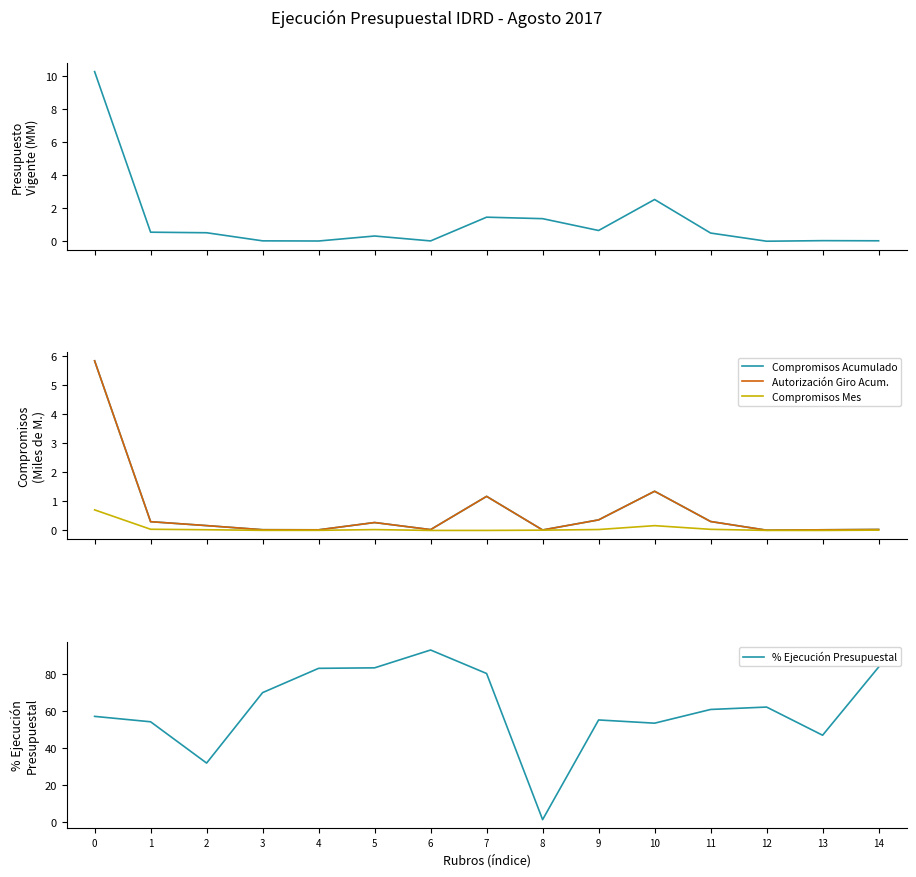

What is the difference between the Compromisos Mes values at 8 and 10?

0.2